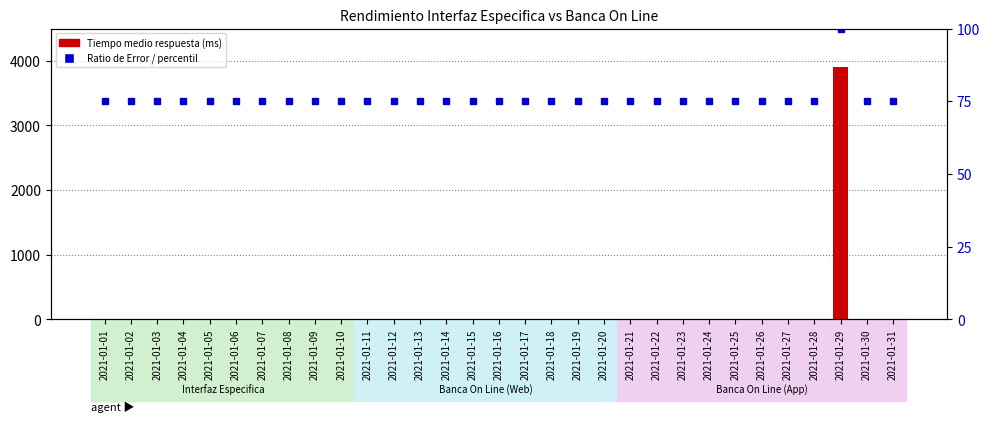

What is the value of the Ratio de Error (percentil) bar at the 20th from the left?

75.0